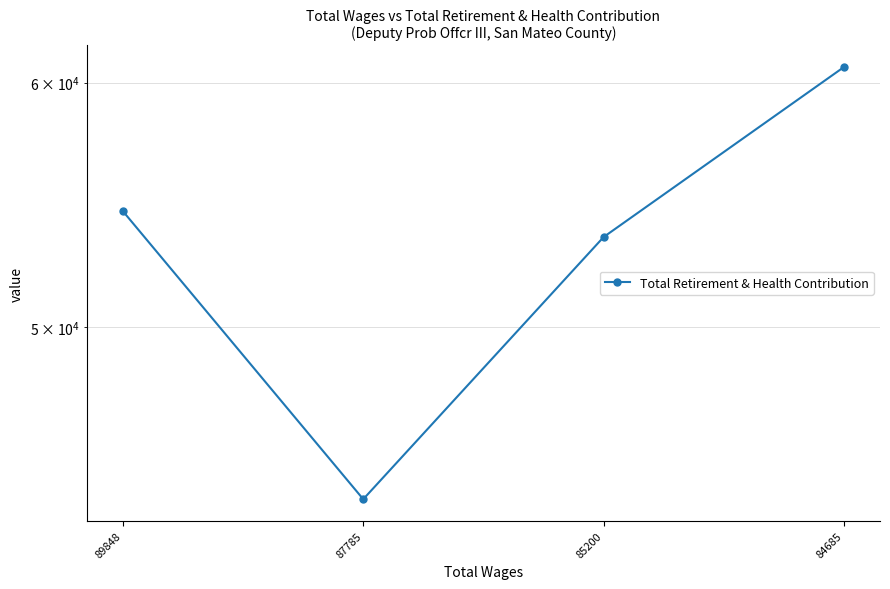

Which label corresponds to the largest value in the chart?

84685